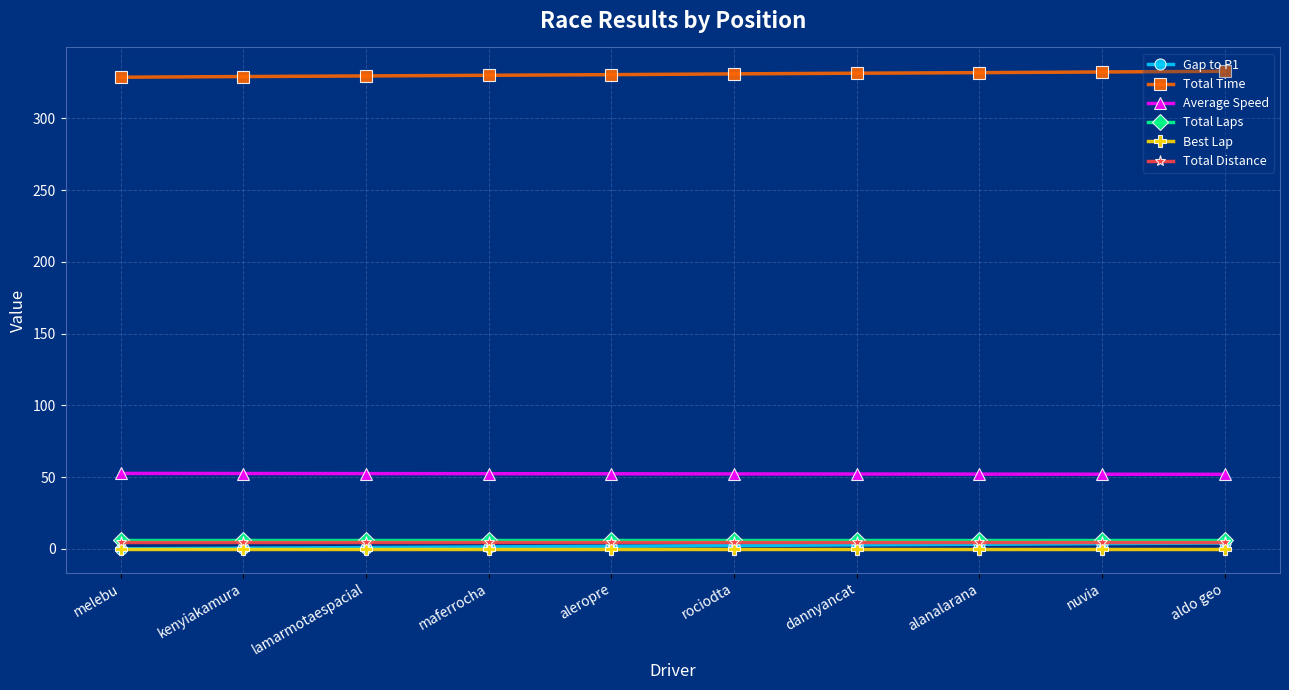

What is the label of the 8th point from the left?

alanalarana